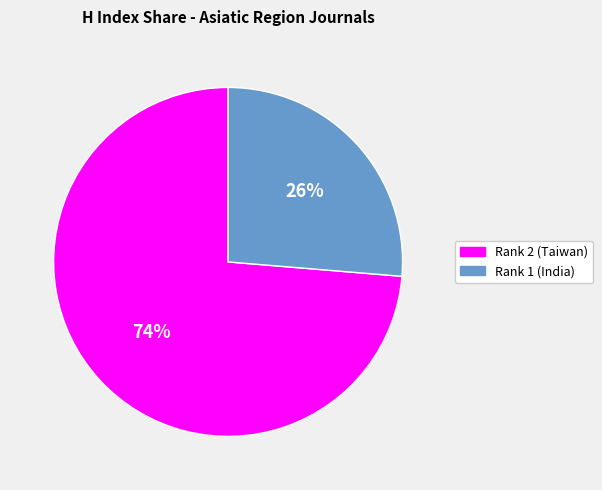

Which category has the smallest portion of the pie?

Rank 1 (India)